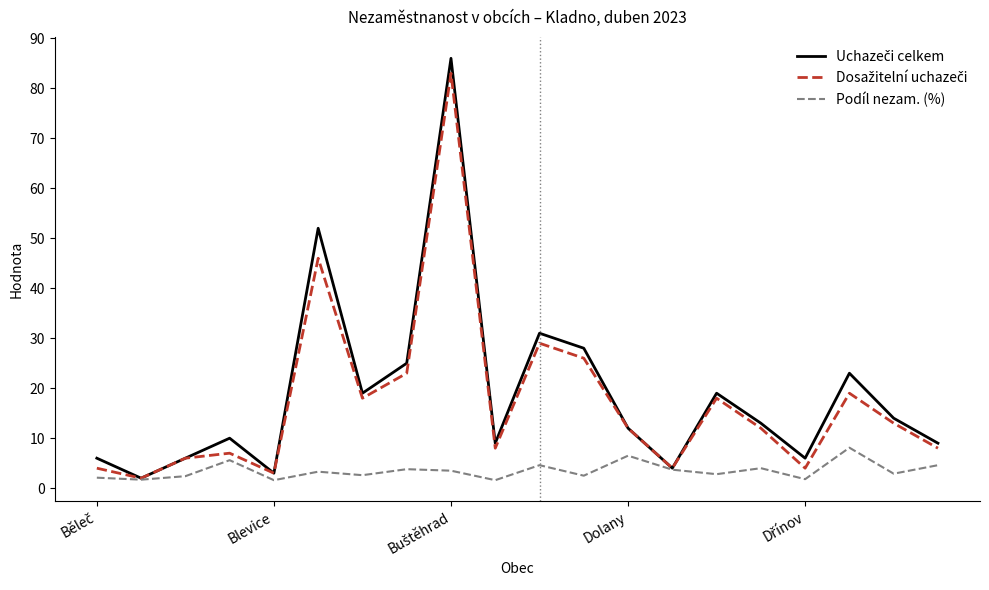

What is the maximum value for Podíl nezam. (%)?

8.1